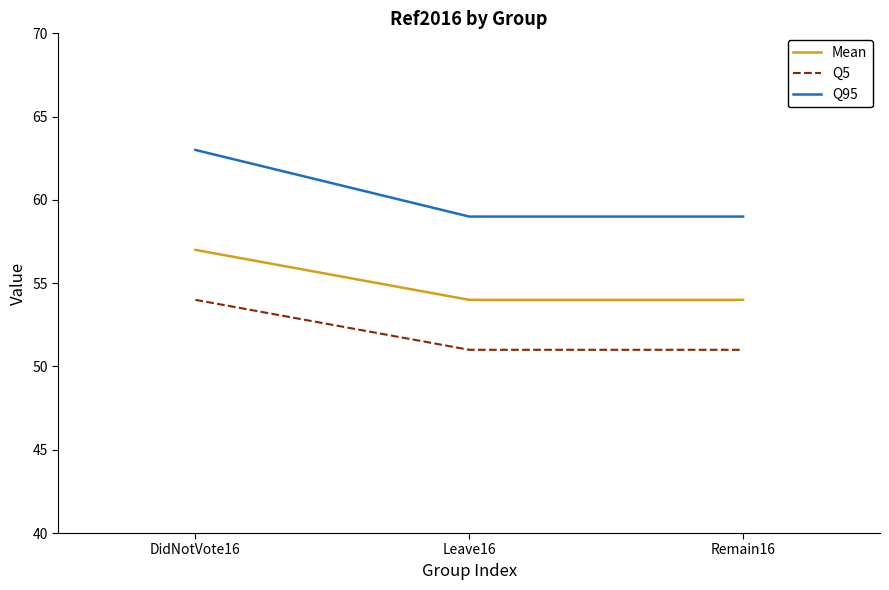

Which series has the widest spread of values?

Q95